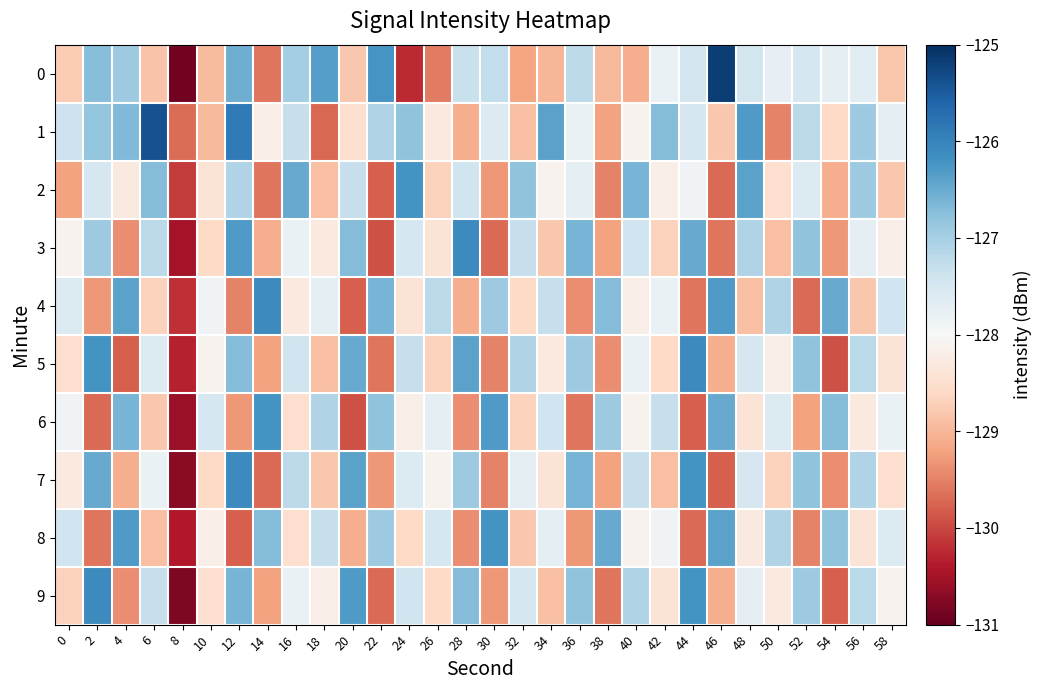

Reading left to right, extract all data points from this chart.

0: 0=-128.8	2=-126.7	4=-126.9	6=-128.9	8=-130.9	10=-128.9	12=-126.5	14=-129.6	16=-127.0	18=-126.3	20=-128.8	22=-126.2	24=-130.2	26=-129.6	28=-127.3	30=-127.3	32=-129.2	34=-129.0	36=-127.2	38=-129.0	40=-129.1	42=-127.8	44=-127.4	46=-125.2	48=-127.5	50=-127.8	52=-127.5	54=-127.7	56=-127.7	58=-128.8
1: 0=-127.4	2=-126.8	4=-126.7	6=-125.4	8=-129.7	10=-129.0	12=-125.9	14=-128.2	16=-127.3	18=-129.7	20=-128.5	22=-127.1	24=-126.8	26=-128.3	28=-129.1	30=-127.6	32=-128.9	34=-126.4	36=-127.8	38=-129.2	40=-128.1	42=-126.7	44=-127.5	46=-128.8	48=-126.3	50=-129.5	52=-127.2	54=-128.6	56=-126.9	58=-127.7
2: 0=-129.2	2=-127.5	4=-128.3	6=-126.7	8=-130.1	10=-128.4	12=-127.1	14=-129.6	16=-126.5	18=-128.9	20=-127.3	22=-129.8	24=-126.2	26=-128.7	28=-127.4	30=-129.3	32=-126.8	34=-128.1	36=-127.7	38=-129.5	40=-126.6	42=-128.2	44=-127.9	46=-129.7	48=-126.4	50=-128.5	52=-127.6	54=-129.1	56=-126.9	58=-128.8
3: 0=-128.1	2=-126.9	4=-129.4	6=-127.2	8=-130.5	10=-128.6	12=-126.3	14=-129.1	16=-127.8	18=-128.3	20=-126.7	22=-129.9	24=-127.5	26=-128.4	28=-126.1	30=-129.7	32=-127.3	34=-128.8	36=-126.6	38=-129.2	40=-127.4	42=-128.7	44=-126.5	46=-129.6	48=-127.1	50=-128.9	52=-126.8	54=-129.3	56=-127.7	58=-128.2
4: 0=-127.6	2=-129.3	4=-126.4	6=-128.7	8=-130.2	10=-127.9	12=-129.5	14=-126.1	16=-128.3	18=-127.7	20=-129.8	22=-126.6	24=-128.4	26=-127.2	28=-129.1	30=-126.9	32=-128.6	34=-127.3	36=-129.4	38=-126.7	40=-128.2	42=-127.8	44=-129.6	46=-126.3	48=-128.9	50=-127.1	52=-129.7	54=-126.5	56=-128.8	58=-127.4
5: 0=-128.5	2=-126.2	4=-129.8	6=-127.6	8=-130.3	10=-128.1	12=-126.7	14=-129.2	16=-127.4	18=-128.9	20=-126.5	22=-129.6	24=-127.3	26=-128.7	28=-126.4	30=-129.5	32=-127.1	34=-128.3	36=-126.9	38=-129.4	40=-127.8	42=-128.6	44=-126.1	46=-129.1	48=-127.5	50=-128.2	52=-126.8	54=-129.9	56=-127.2	58=-128.4
6: 0=-127.9	2=-129.7	4=-126.6	6=-128.8	8=-130.6	10=-127.5	12=-129.3	14=-126.2	16=-128.5	18=-127.1	20=-129.9	22=-126.8	24=-128.2	26=-127.7	28=-129.4	30=-126.3	32=-128.7	34=-127.4	36=-129.6	38=-126.9	40=-128.1	42=-127.3	44=-129.8	46=-126.5	48=-128.4	50=-127.6	52=-129.2	54=-126.7	56=-128.3	58=-127.8
7: 0=-128.3	2=-126.5	4=-129.1	6=-127.8	8=-130.7	10=-128.6	12=-126.1	14=-129.7	16=-127.2	18=-128.8	20=-126.4	22=-129.3	24=-127.6	26=-128.1	28=-126.9	30=-129.5	32=-127.7	34=-128.4	36=-126.6	38=-129.2	40=-127.3	42=-128.9	44=-126.2	46=-129.8	48=-127.5	50=-128.7	52=-126.8	54=-129.4	56=-127.1	58=-128.5
8: 0=-127.4	2=-129.6	4=-126.3	6=-128.9	8=-130.4	10=-128.2	12=-129.8	14=-126.7	16=-128.5	18=-127.3	20=-129.1	22=-126.9	24=-128.6	26=-127.5	28=-129.4	30=-126.2	32=-128.8	34=-127.7	36=-129.3	38=-126.5	40=-128.1	42=-127.9	44=-129.7	46=-126.4	48=-128.3	50=-127.1	52=-129.5	54=-126.8	56=-128.4	58=-127.6
9: 0=-128.7	2=-126.1	4=-129.4	6=-127.3	8=-130.8	10=-128.5	12=-126.6	14=-129.2	16=-127.8	18=-128.2	20=-126.3	22=-129.7	24=-127.4	26=-128.6	28=-126.7	30=-129.3	32=-127.5	34=-128.9	36=-126.8	38=-129.6	40=-127.1	42=-128.4	44=-126.2	46=-129.1	48=-127.7	50=-128.3	52=-126.9	54=-129.8	56=-127.2	58=-128.1